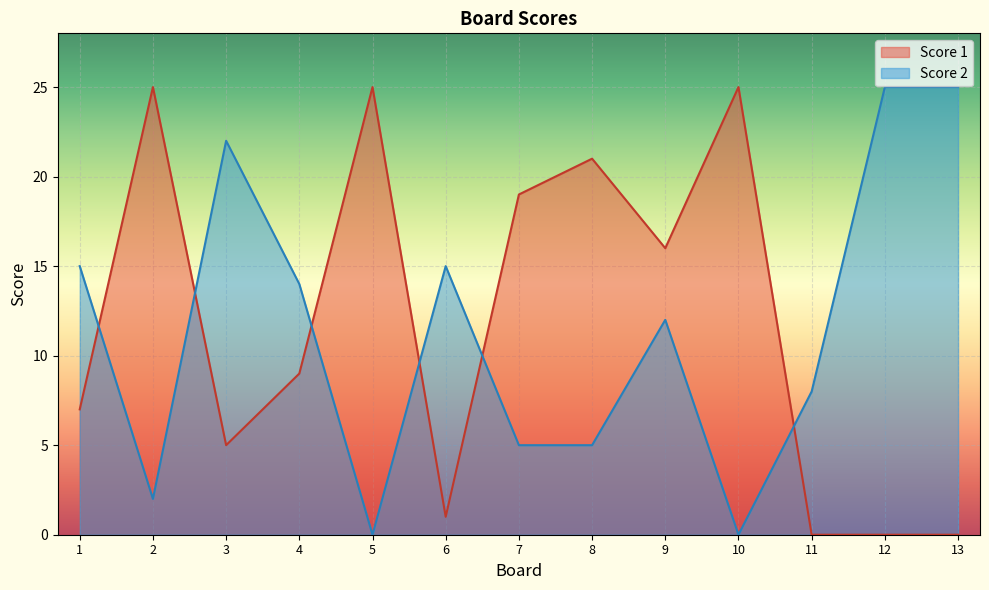

How many intersections are there between Score 2 and Score 1?

6